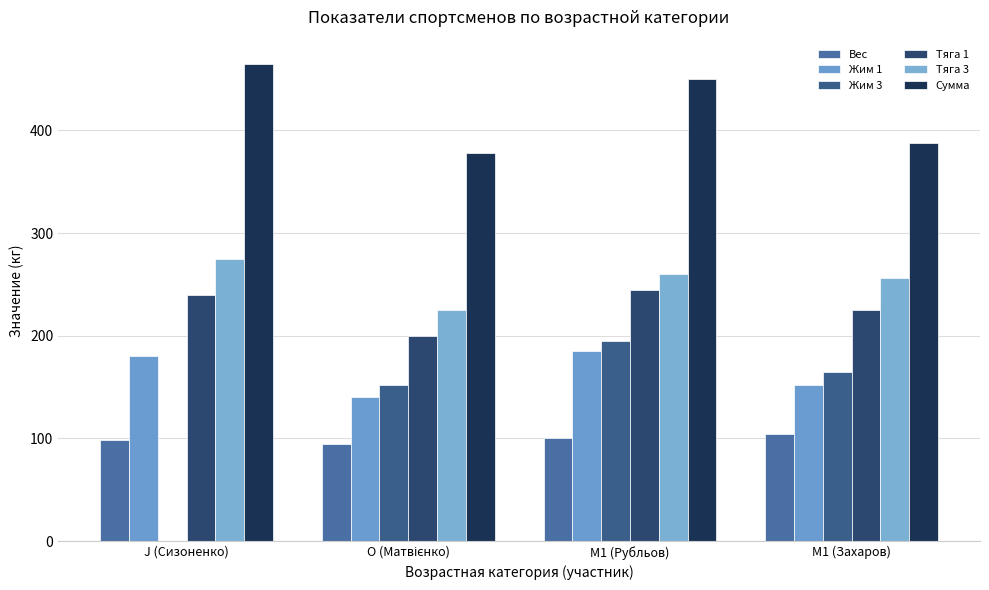

Rank the series at M1 (Рубльов) from highest to lowest value.

Сумма, Тяга 3, Тяга 1, Жим 3, Жим 1, Вес